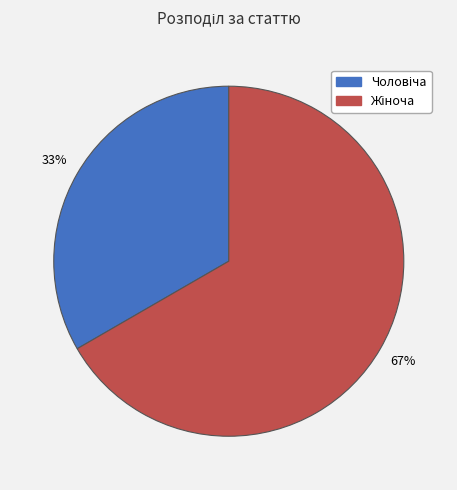

To the nearest percent, what is the average slice percentage?

50%